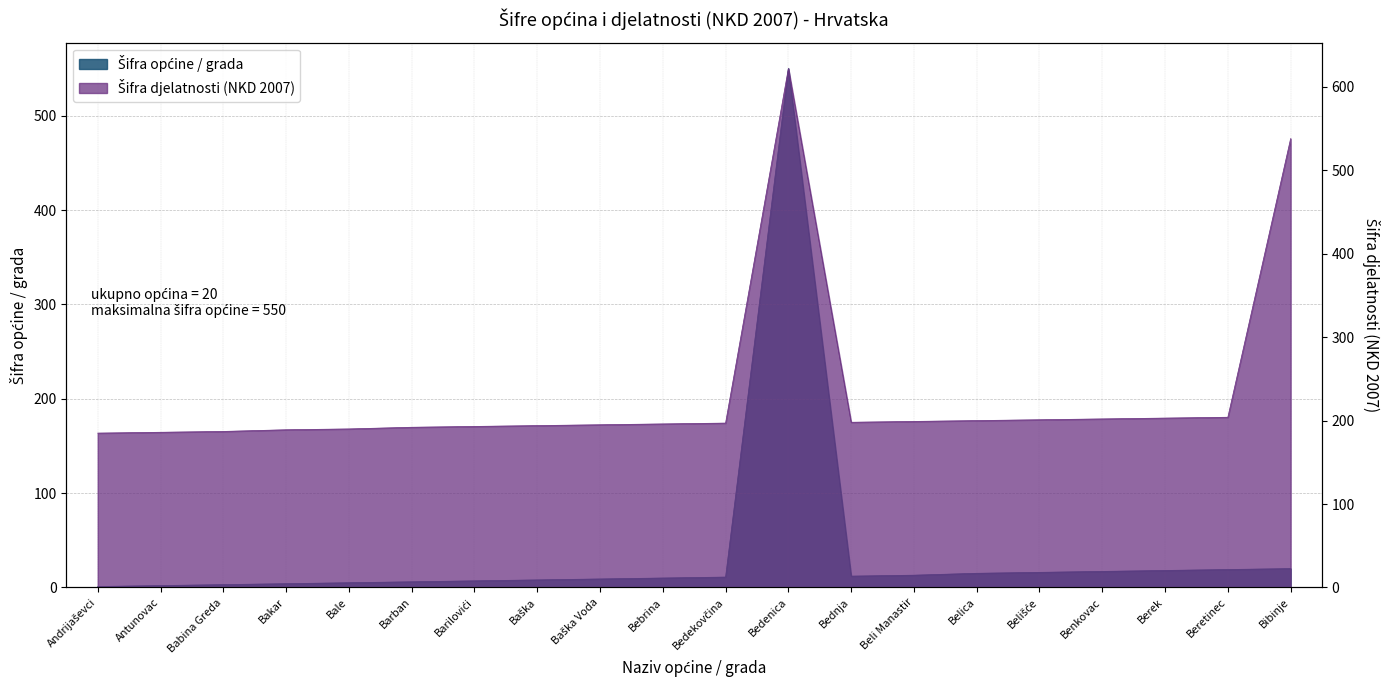

True or false: Šifra djelatnosti and Šifra općine / grada cross at least once.

False